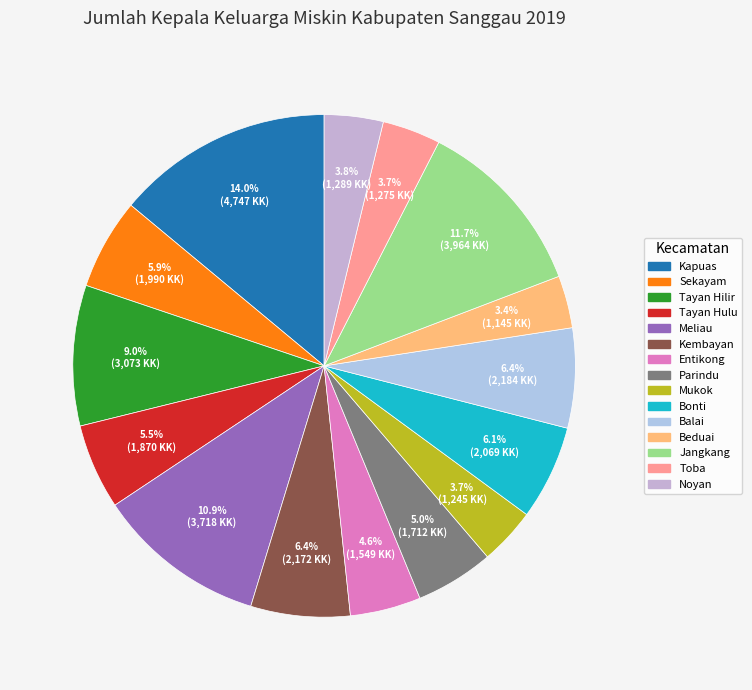

How many slices are in this pie chart?

15